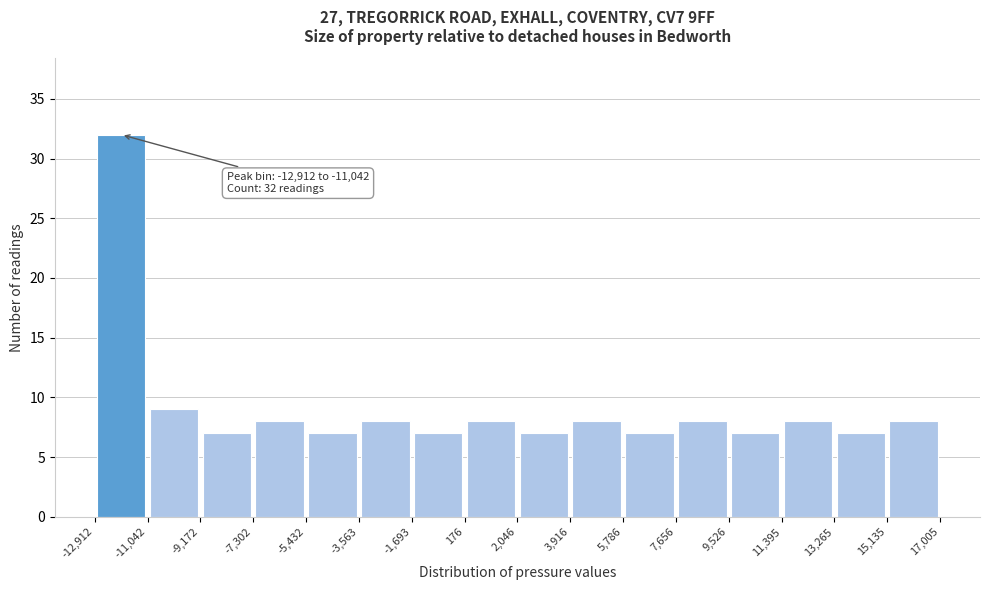

Over which range of the x-axis is the bar tallest?

-12,912 to -11,042